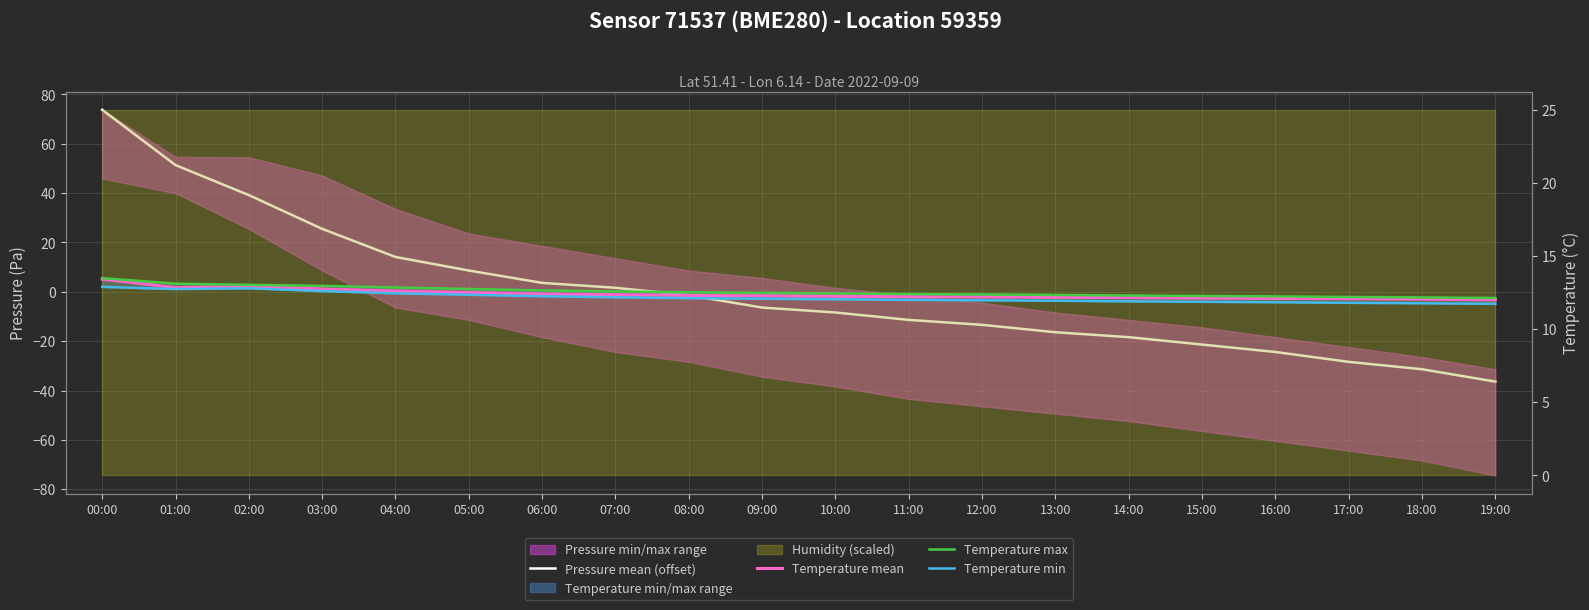

How many lines are shown in the chart?

4